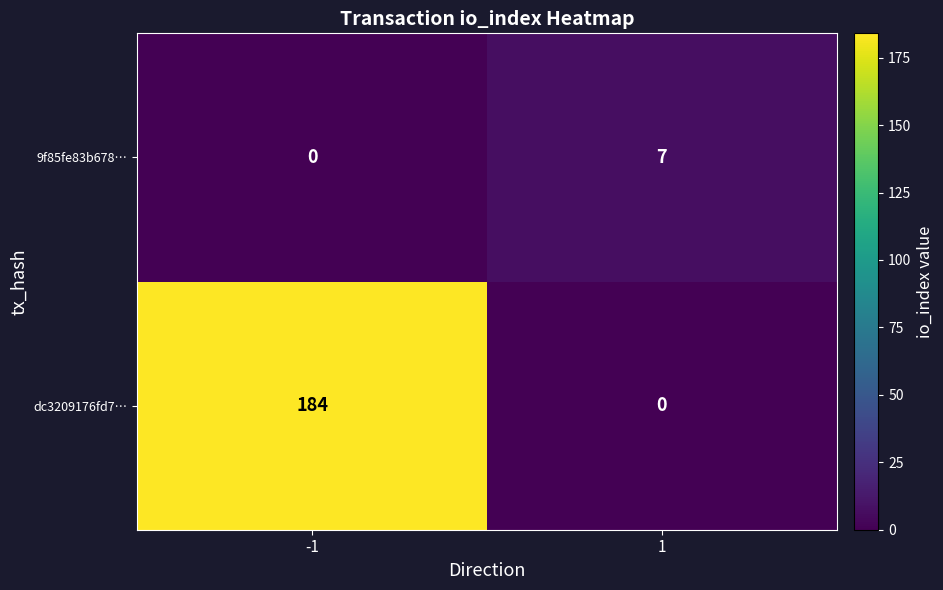

What is the sum of all dc3209176fd7… values?

184